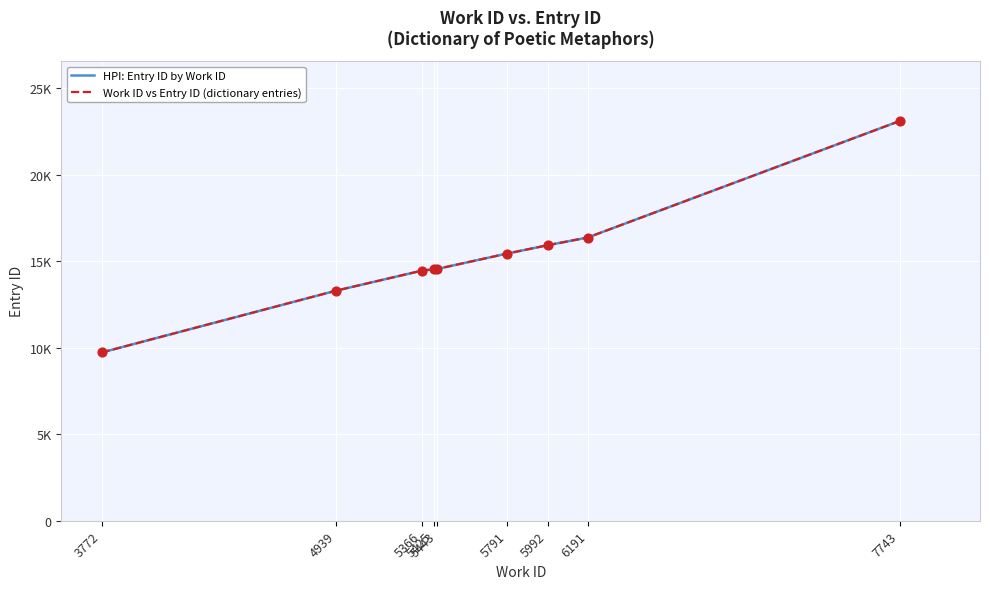

What is the total value across all series at 5992?

31854